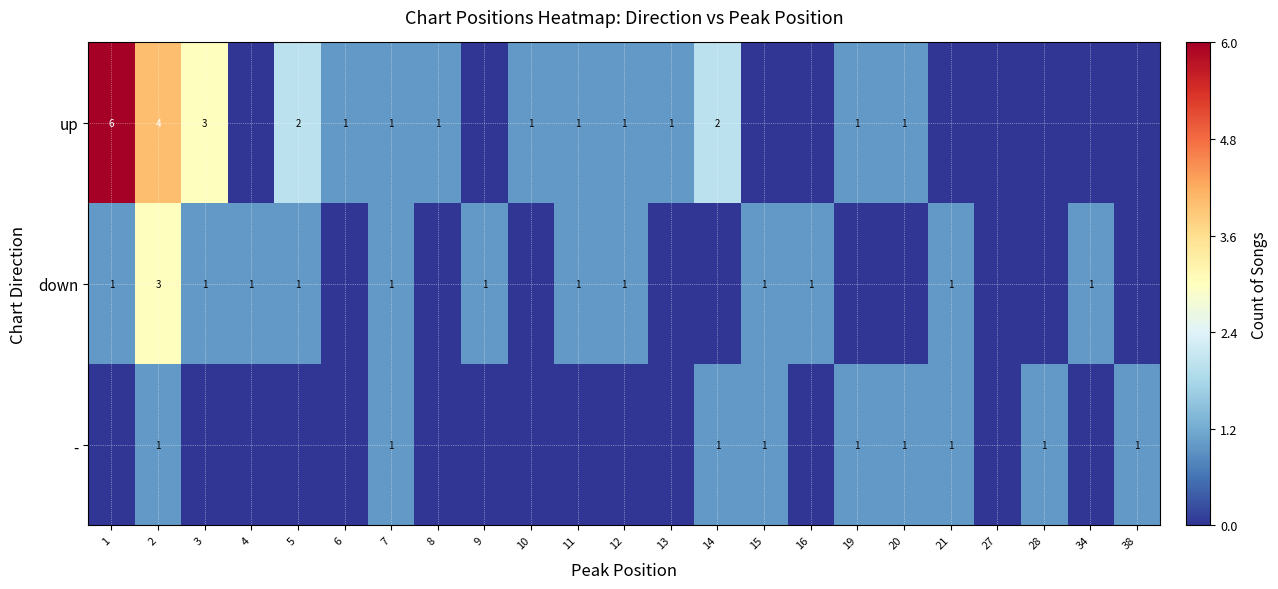

True or false: down has a value of 0 at 5.

False